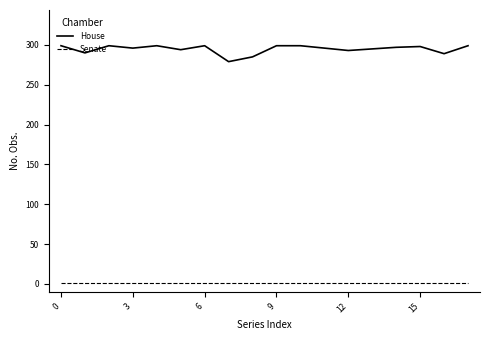

Rank the series by their maximum value, from highest to lowest.

House, Senate